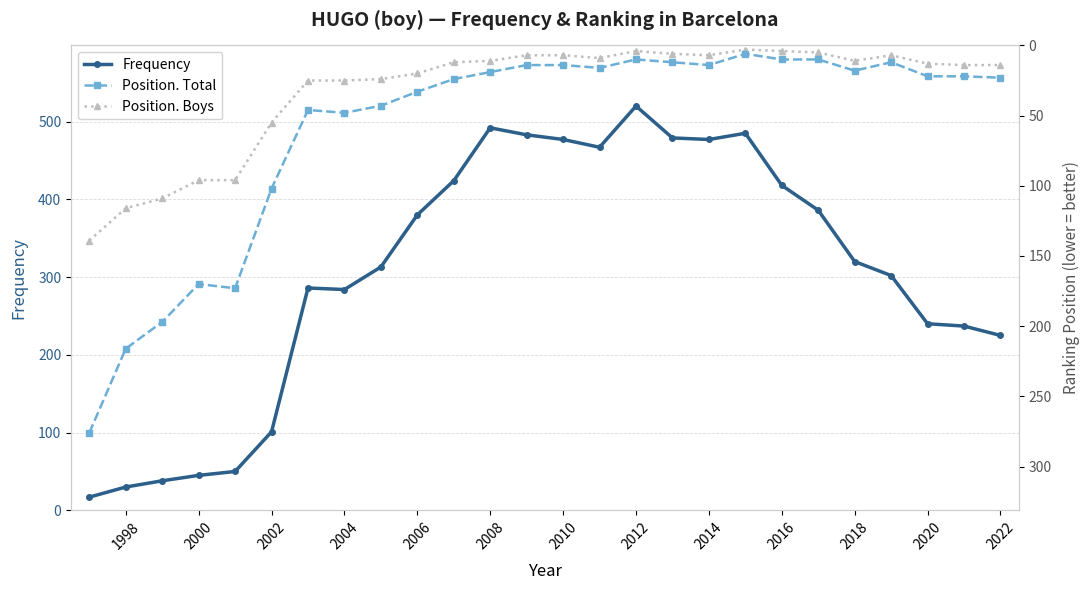

What is the minimum value for Frequency?

17